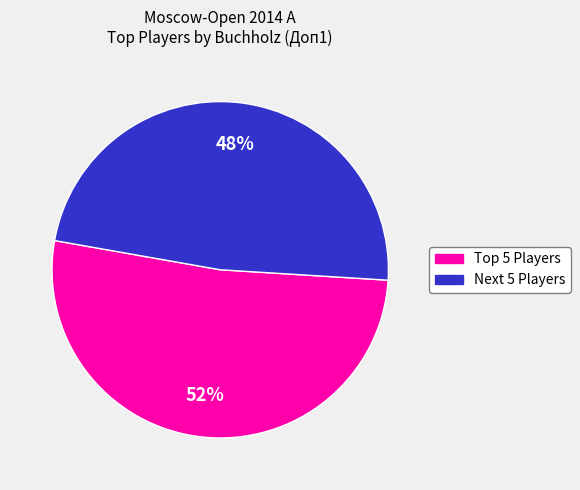

Is it true that Next 5 Players is 57% of the pie?

False